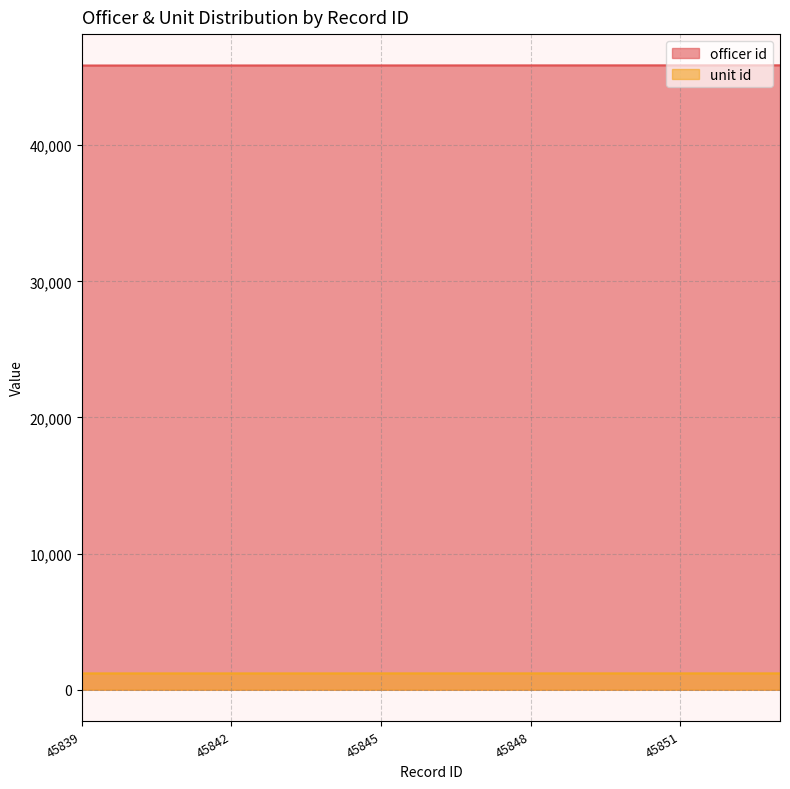

What is the difference between the highest and lowest values at 45850?

44660